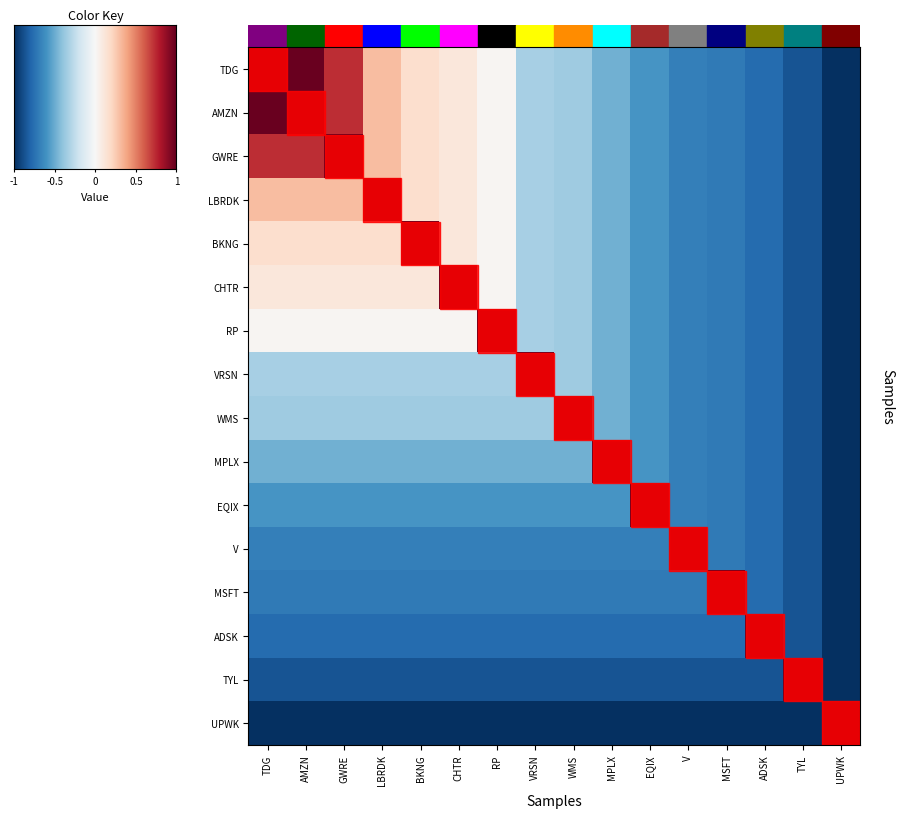

Is it true that UPWK equals -0.6 at CHTR?

False